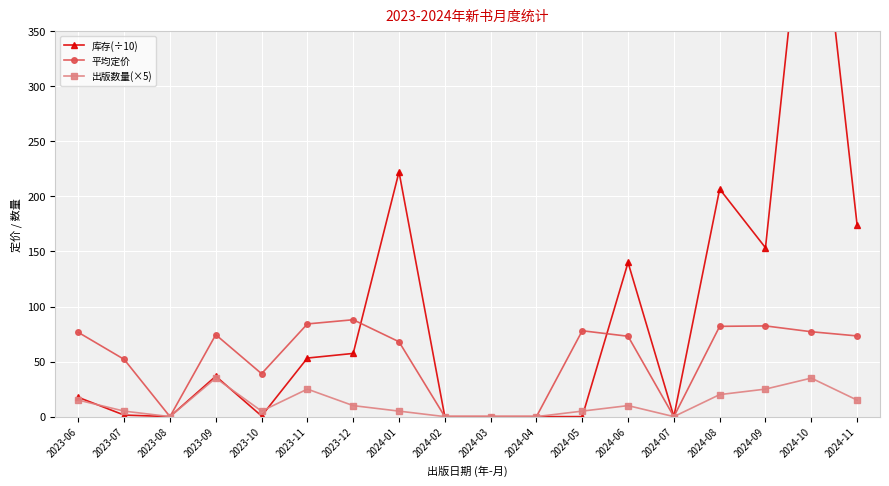

List the series in order of their peak value, lowest first.

出版数量(×5), 平均定价, 库存(÷10)